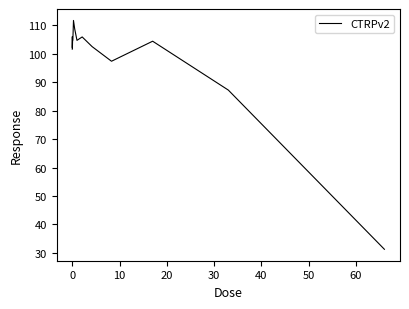

What is the difference between the maximum and minimum values?

80.4